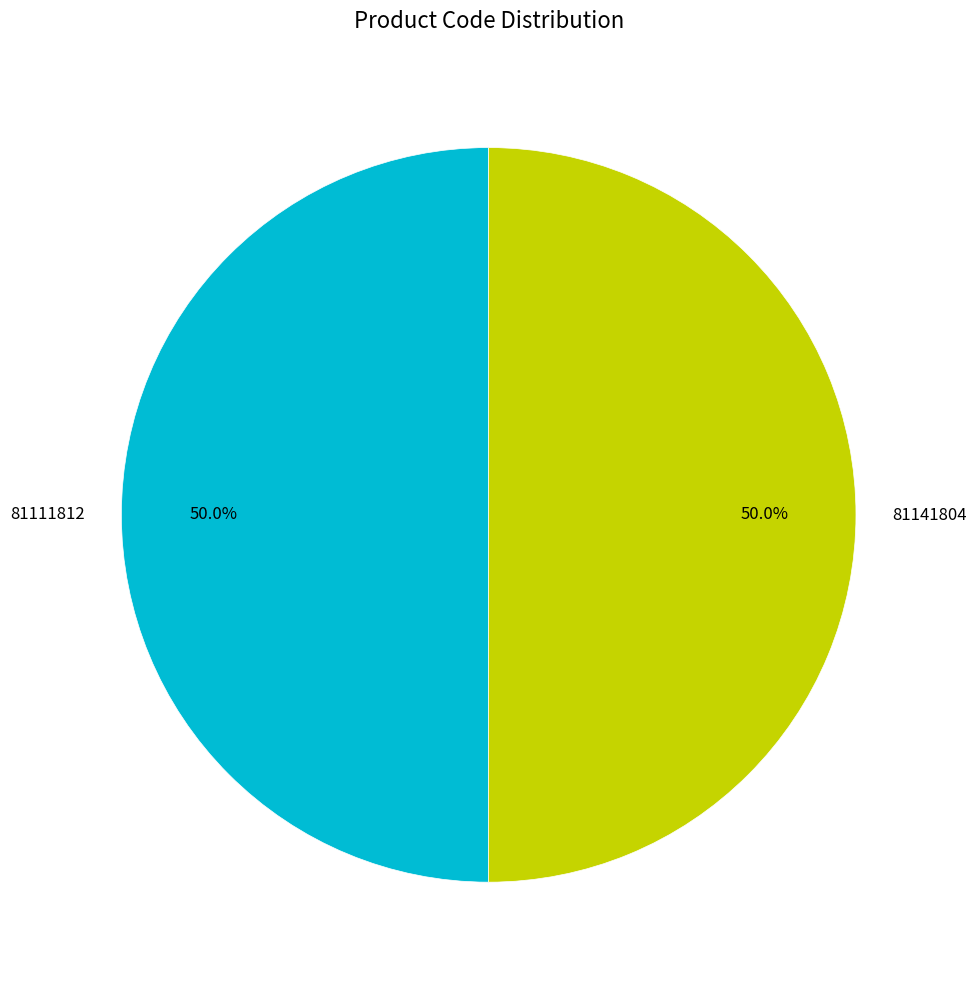

Approximately how many times larger is the value at 81141804 compared to 81111812?

1.0